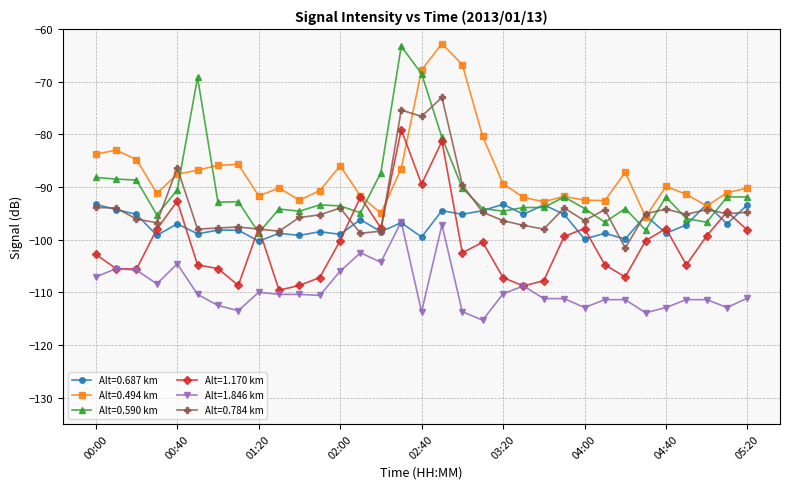

True or false: Alt=0.494 km and Alt=1.846 km intersect in this chart.

False